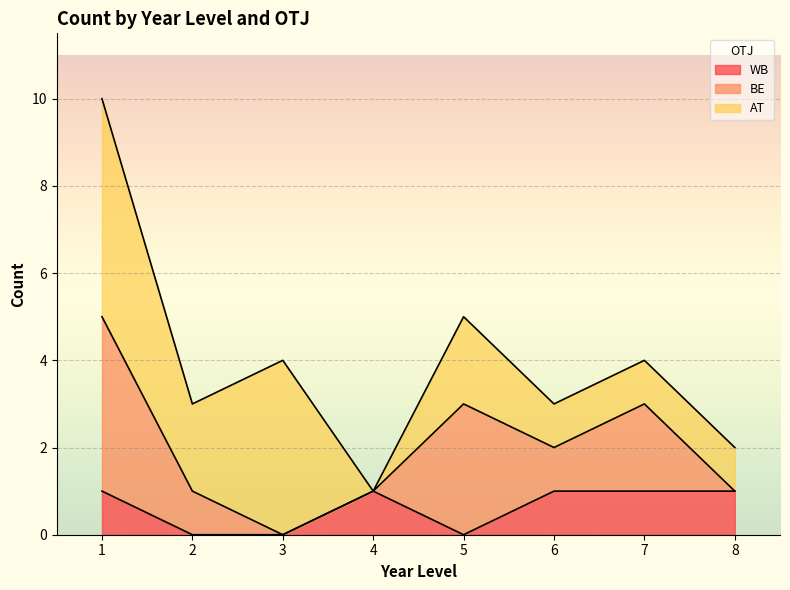

List the series in order of their peak value, highest first.

AT, BE, WB